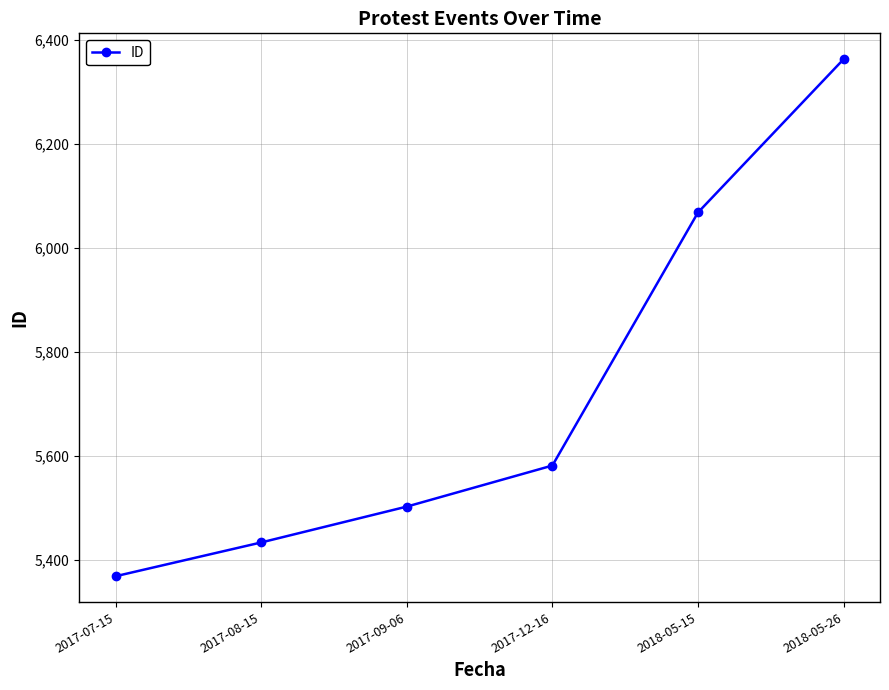

Reading left to right, transcribe all the data shown in this chart.

2017-07-15=5368	2017-08-15=5433	2017-09-06=5502	2017-12-16=5581	2018-05-15=6068	2018-05-26=6363